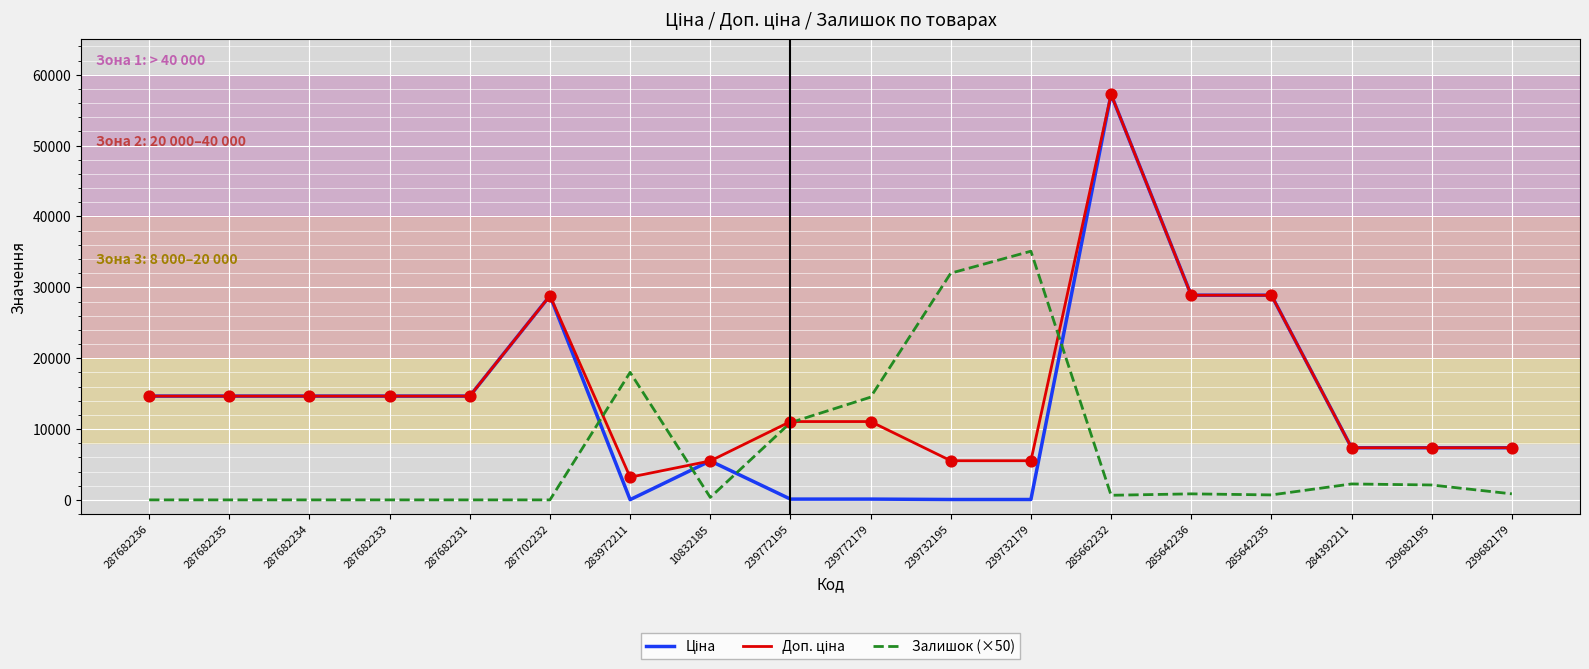

What is the total value across all series at 239682195?

16820.4